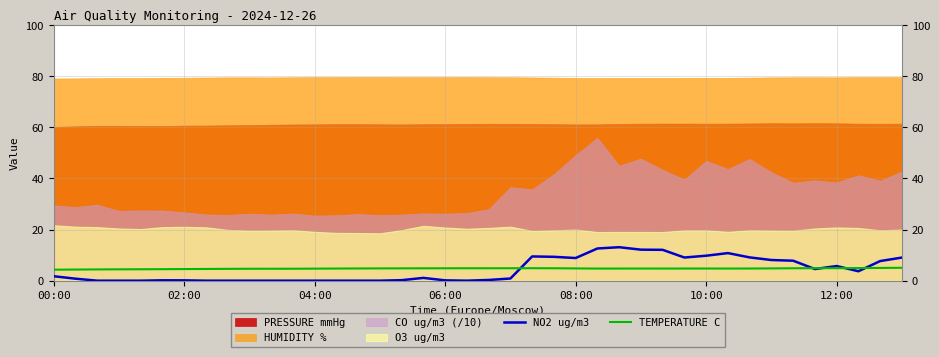

What is the lowest value of the TEMPERATURE C series?

4.3